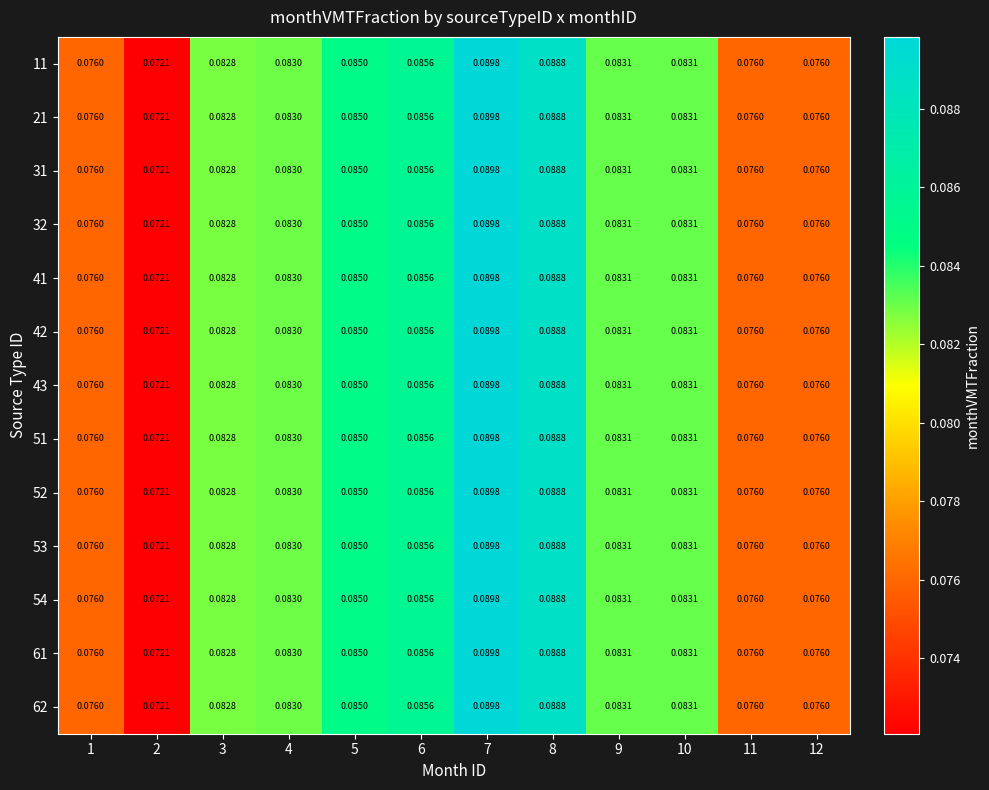

Between 2 and 5, which is larger?

5